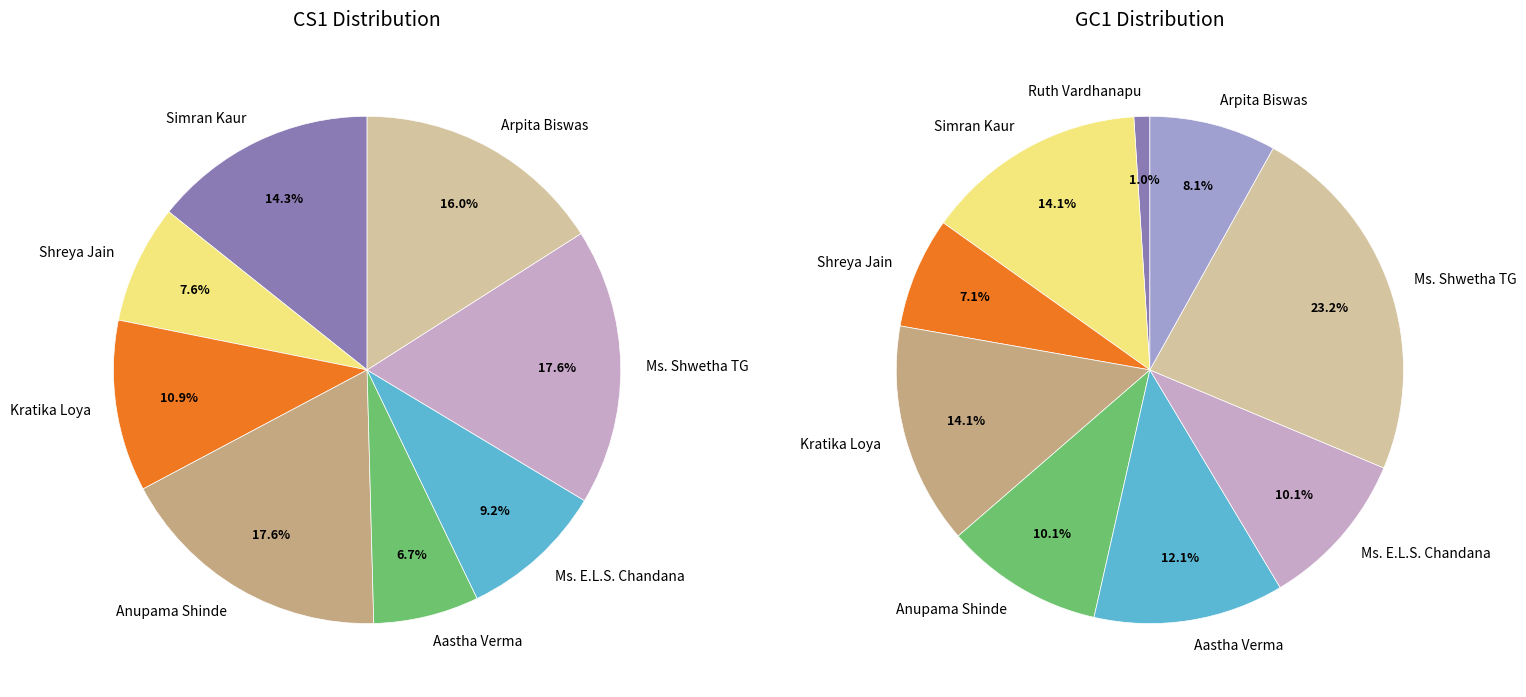

At Ms. Shwetha TG, list the series in order from largest to smallest.

GC1, CS1